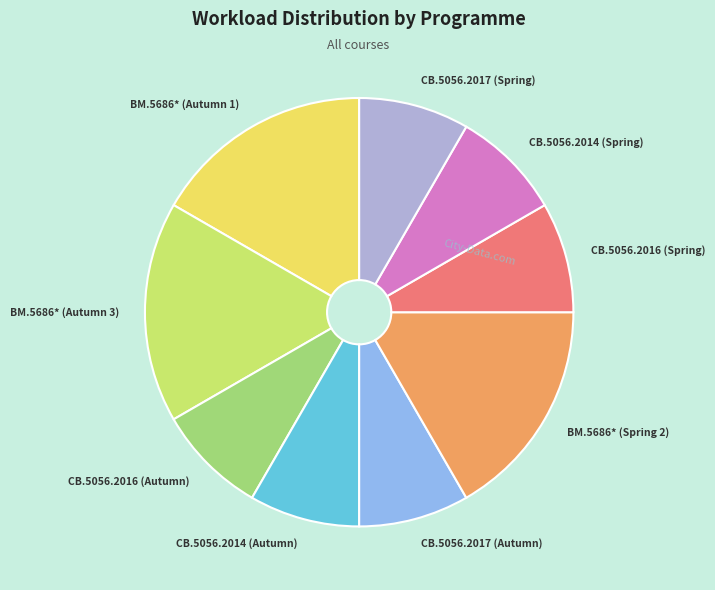

Is СВ.5056.2014 (Autumn) the majority of the pie?

No